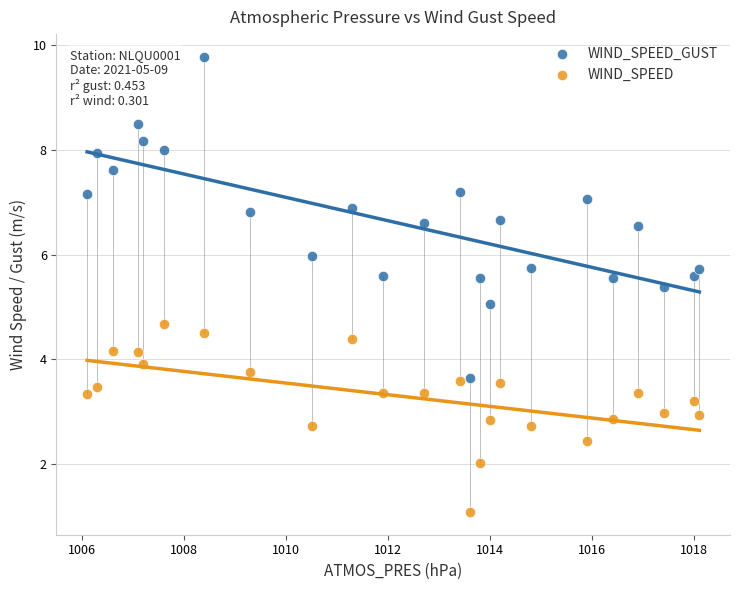

Which series has the widest spread of Y values?

WIND_SPEED_GUST